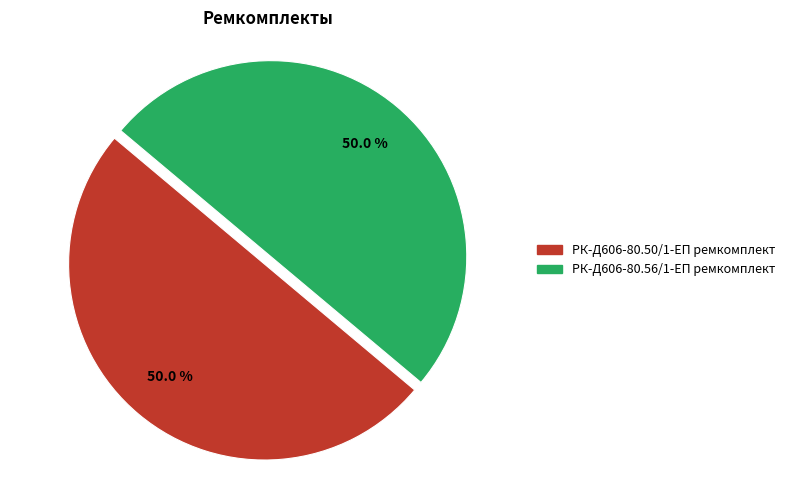

How many segments does this pie chart have?

2